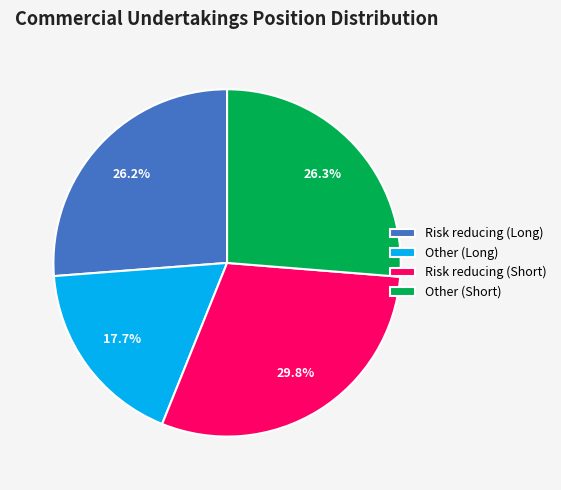

How many segments does this pie chart have?

4